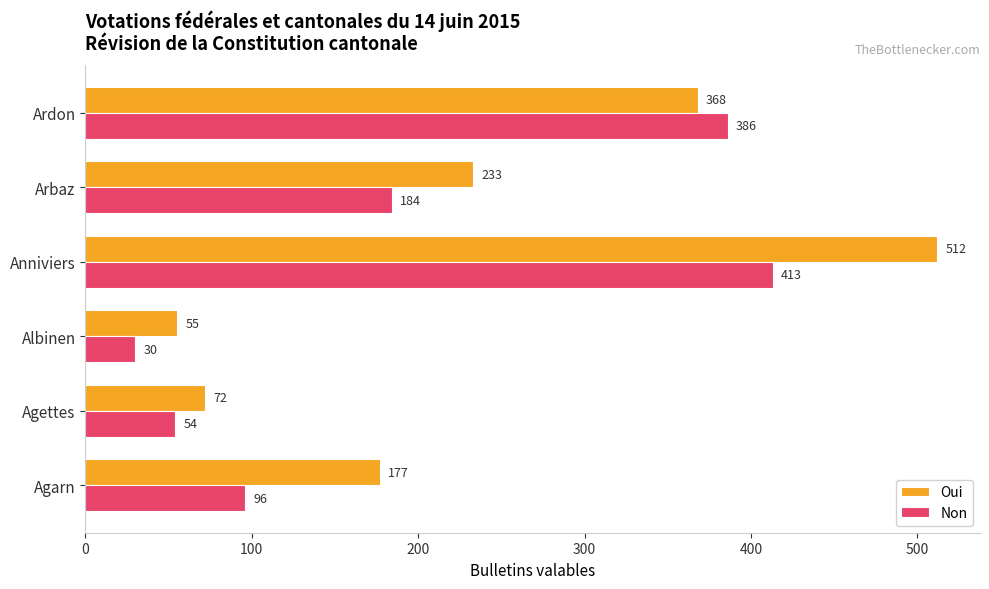

Where is Oui nearest to the value 283?

Arbaz